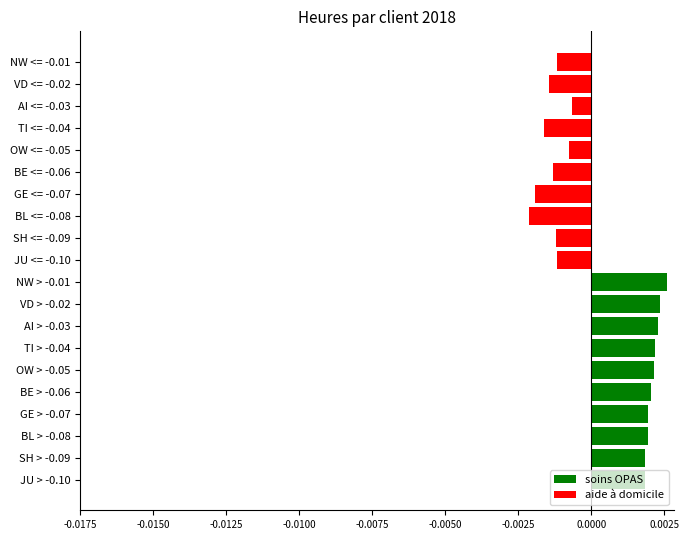

Rank the series by their average value, from highest to lowest.

soins OPAS, aide à domicile